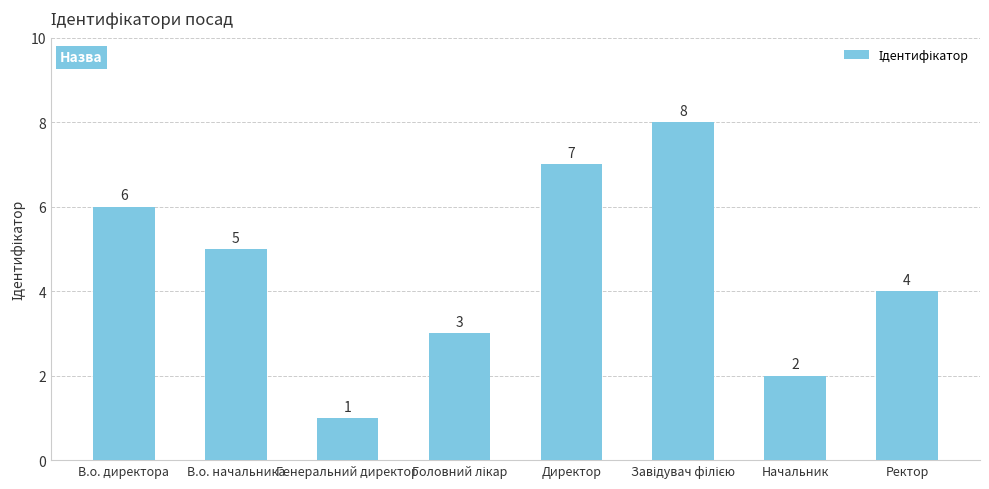

How many distinct data groups are displayed?

1